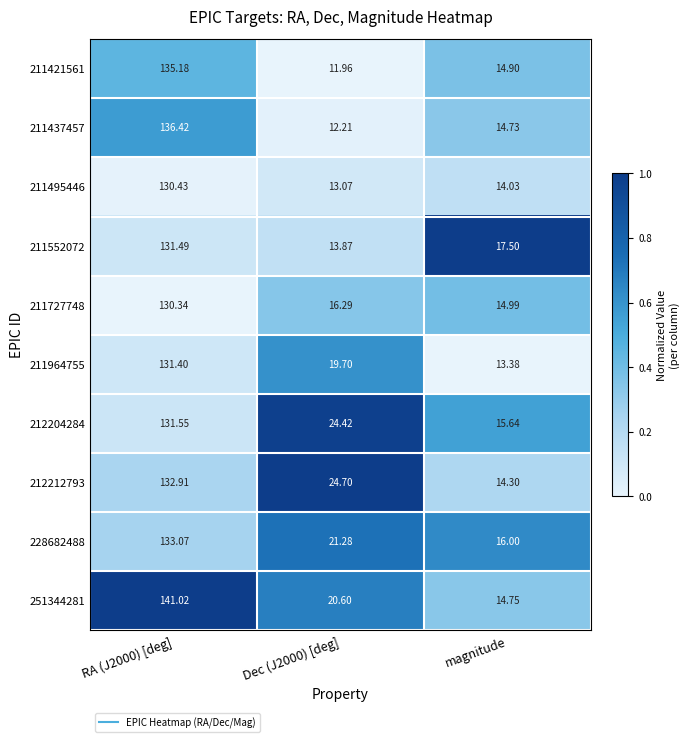

At which category is the sum across all series the highest?

RA (J2000) [deg]